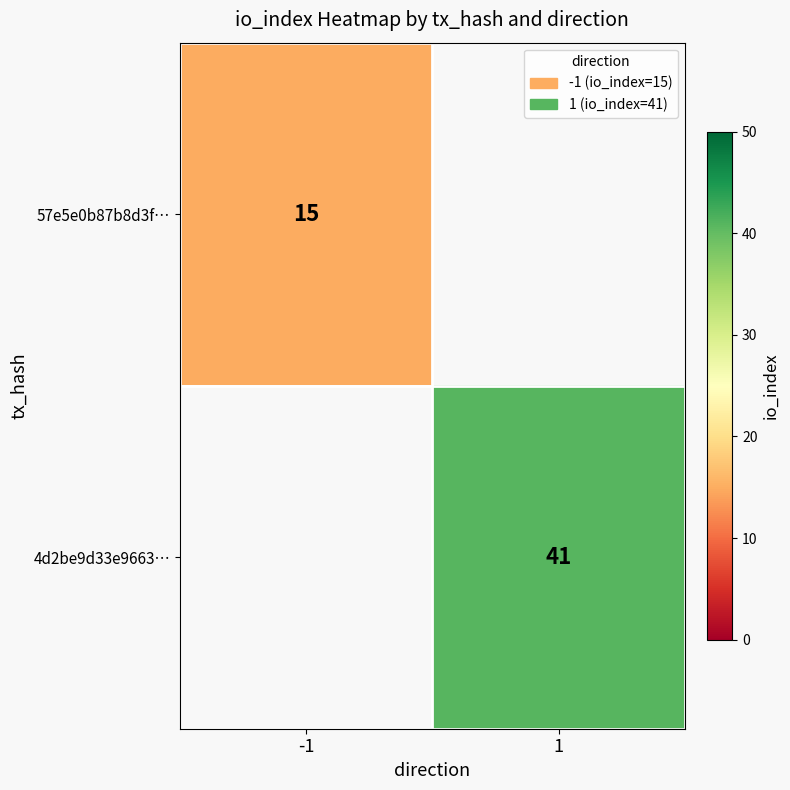

True or false: 57e5e0b87b8d3f… has a value of 26 at -1.

False